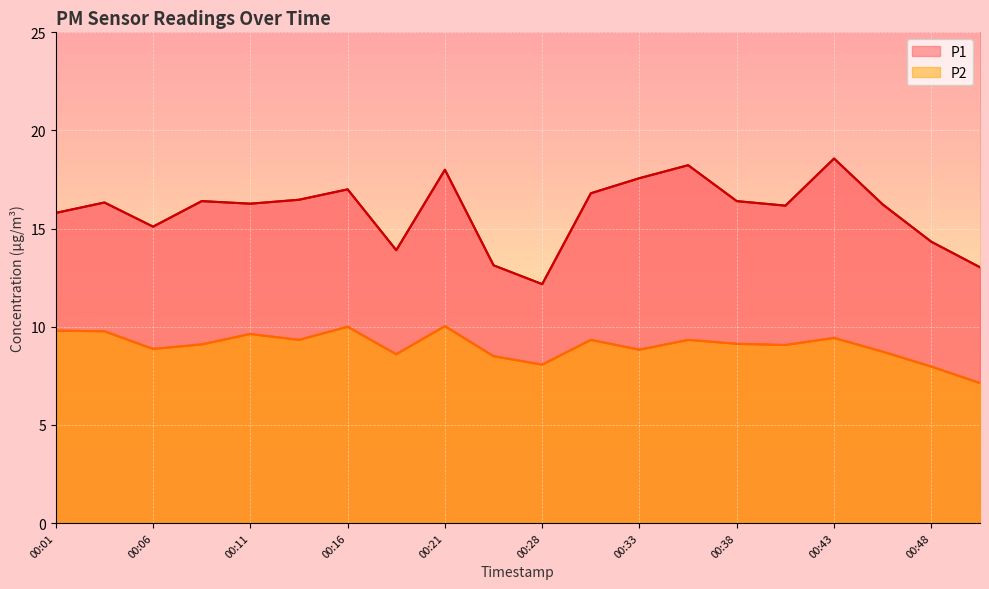

What is the difference between the P2 values at 00:28 and 00:48?

0.1